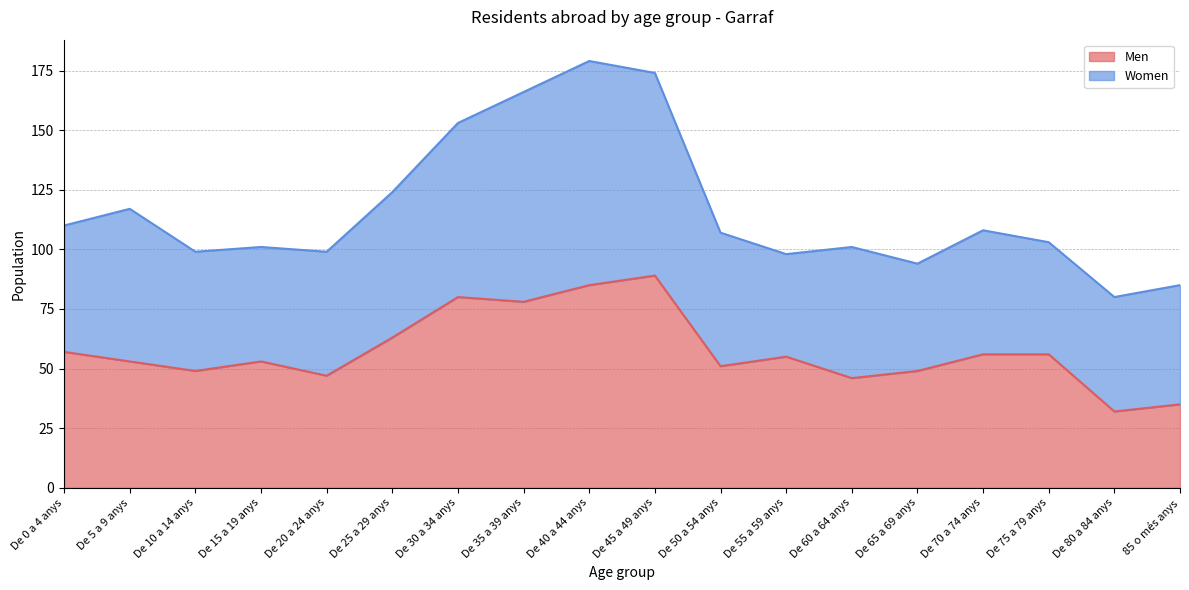

Where does the data first go above 55?

De 0 a 4 anys